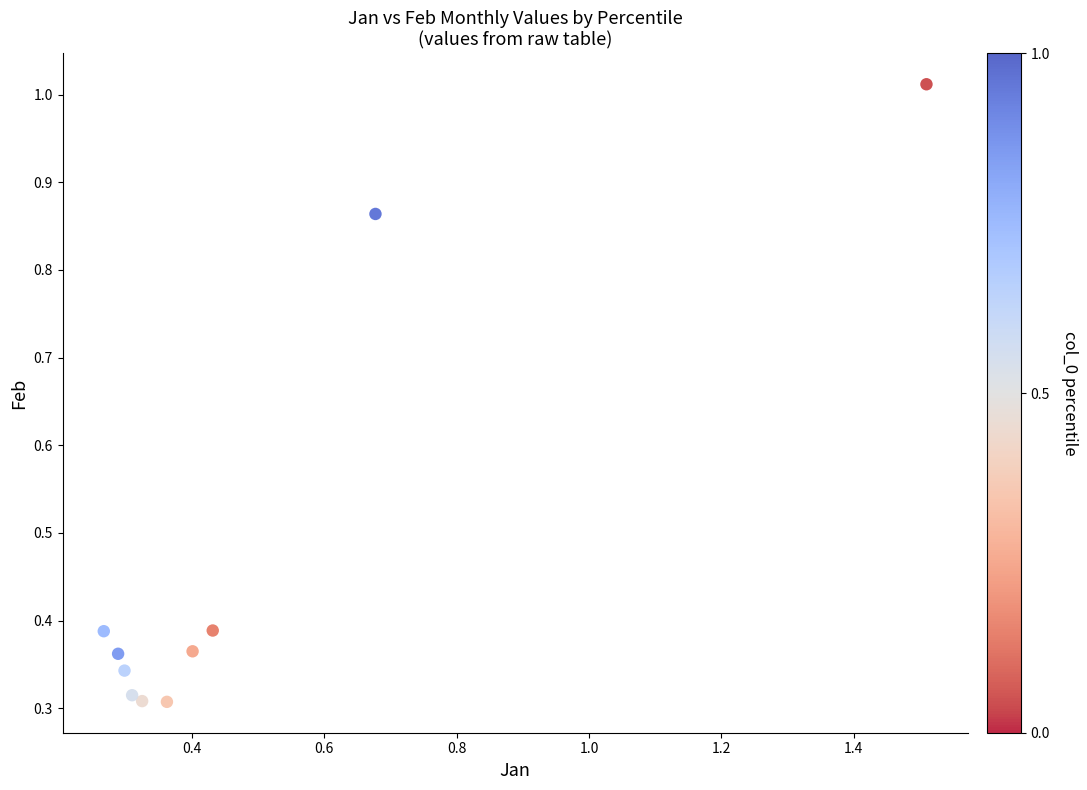

What is the average X value?

0.5